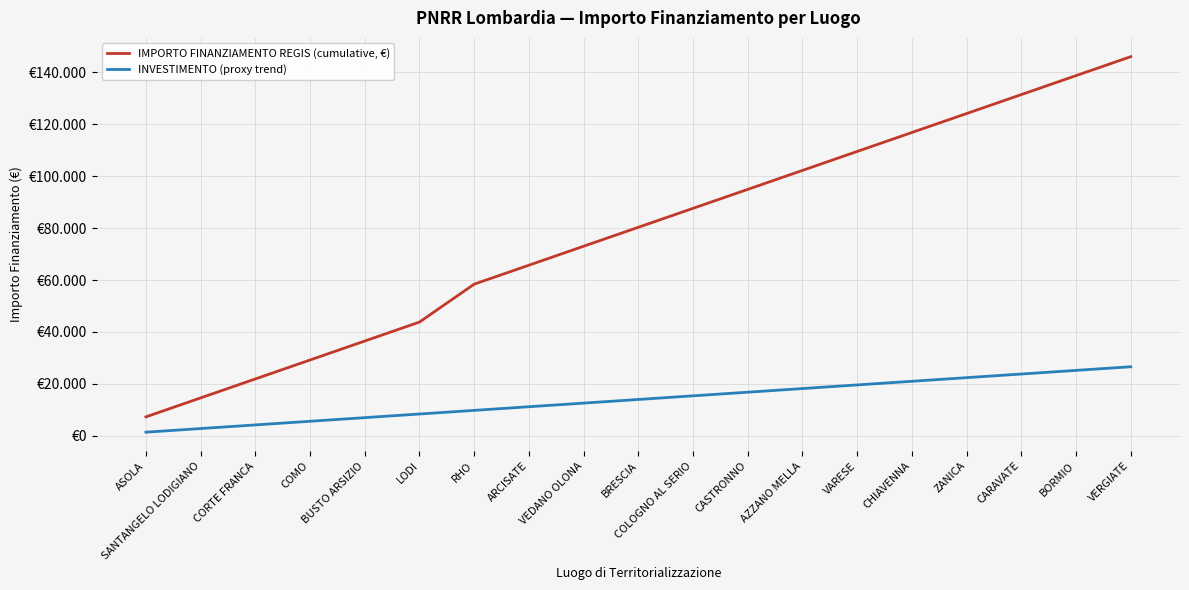

The value of IMPORTO FINANZIAMENTO REGIS (cumulative, €) at LODI is 43806.0. True or false?

True